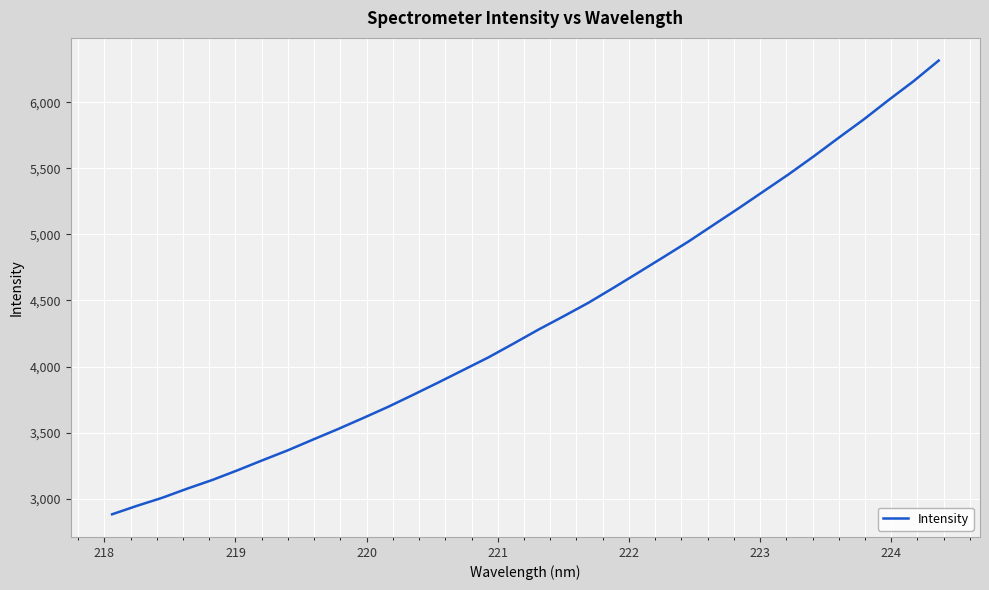

What is the smallest value displayed?

2882.3